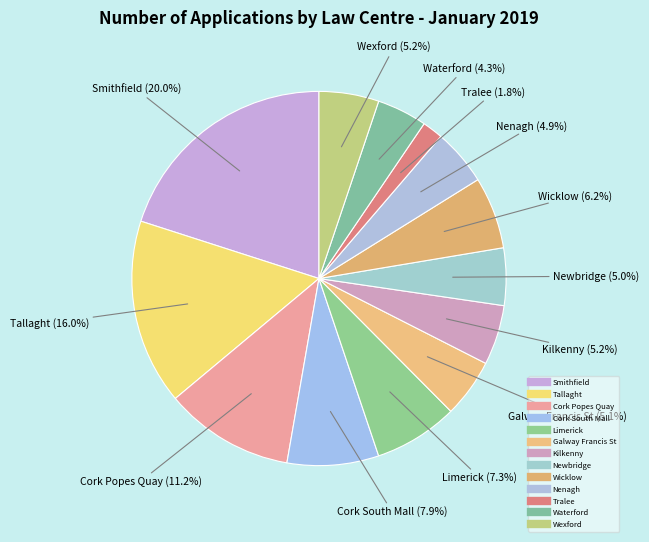

Count the number of slices in the pie.

13